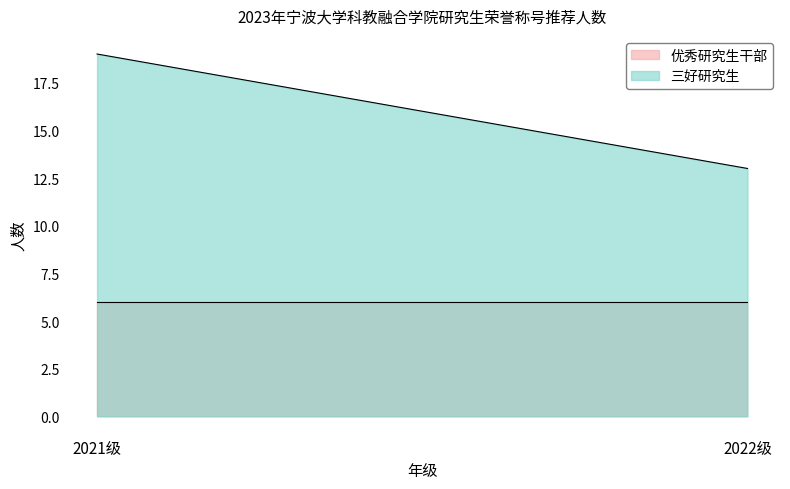

The value of 优秀研究生干部 at 2021级 is 8. True or false?

False